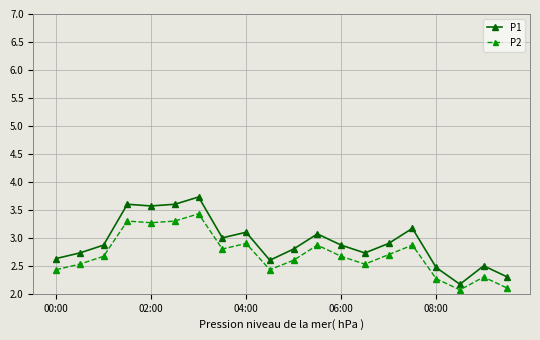

List the series in order of their overall mean, highest first.

P1, P2